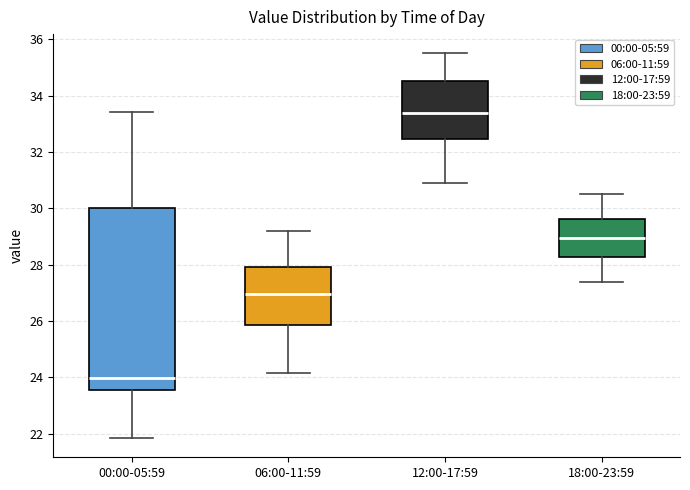

Reading left to right, transcribe this box plot: for each box, give where its median line is, the range the box spans, and where its two whiskers end, as read against the y-axis. The values are not printed on the chart, so give them approximately, as read against the axis.

00:00-05:59: median 24.0, box 23.6 to 30.0, whiskers 21.8 to 33.4
06:00-11:59: median 27.0, box 25.8 to 28.0, whiskers 24.2 to 29.2
12:00-17:59: median 33.4, box 32.4 to 34.6, whiskers 31.0 to 35.6
18:00-23:59: median 29.0, box 28.2 to 29.6, whiskers 27.4 to 30.6